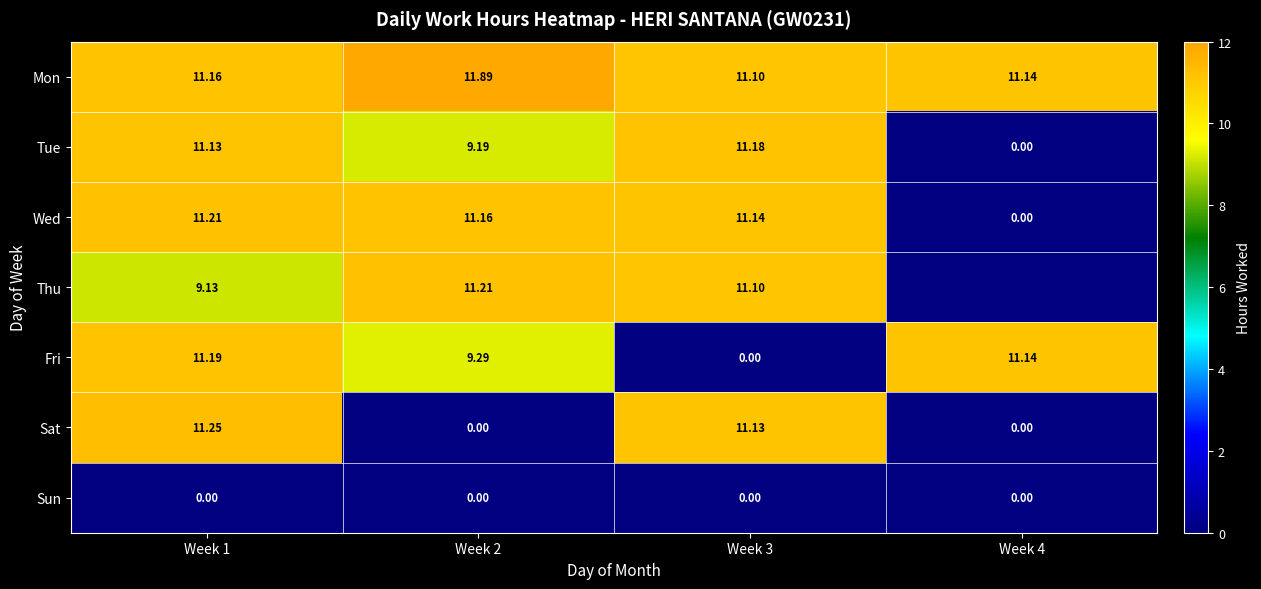

List the series in order of their peak value, highest first.

Mon, Sat, Wed, Thu, Fri, Tue, Sun